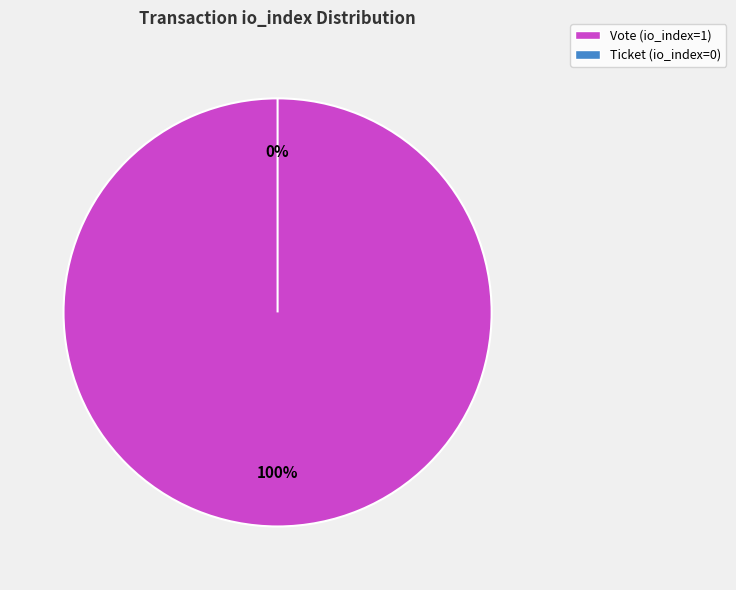

What percentage is the Vote (io_index=1) slice, to the nearest percent?

100%